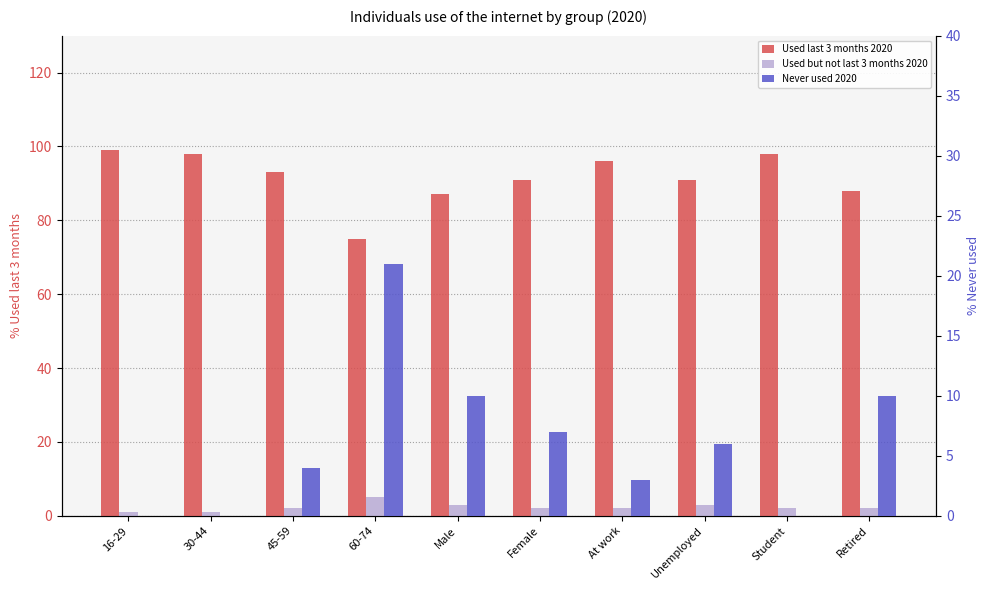

Rank the series by their maximum value, from lowest to highest.

Used but not last 3 months 2020, Never used 2020, Used last 3 months 2020